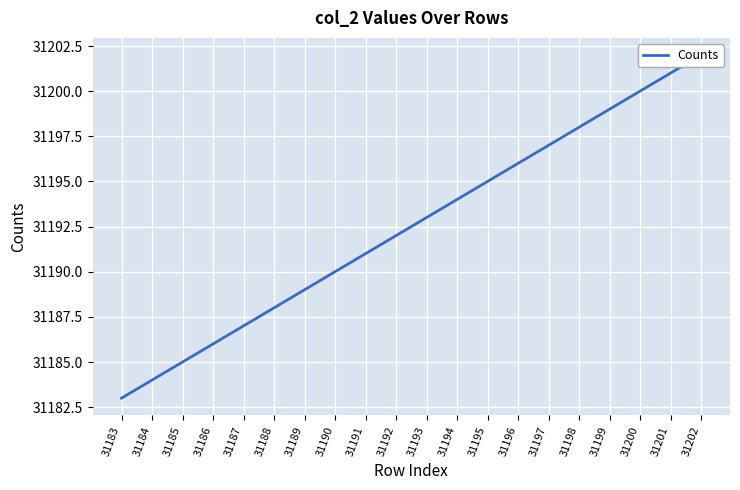

List the labels in order of value, largest first.

31202, 31201, 31200, 31199, 31198, 31197, 31196, 31195, 31194, 31193, 31192, 31191, 31190, 31189, 31188, 31187, 31186, 31185, 31184, 31183